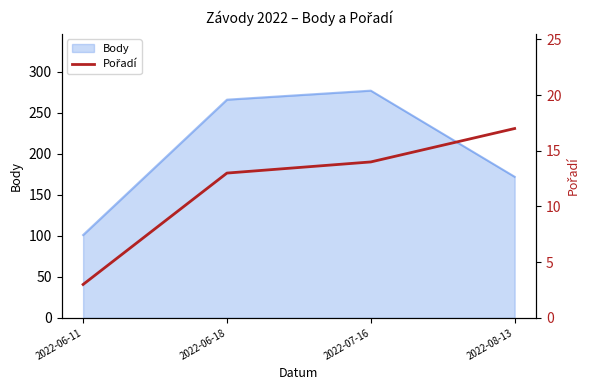

Does the chart display data point markers on the line(s)?

No